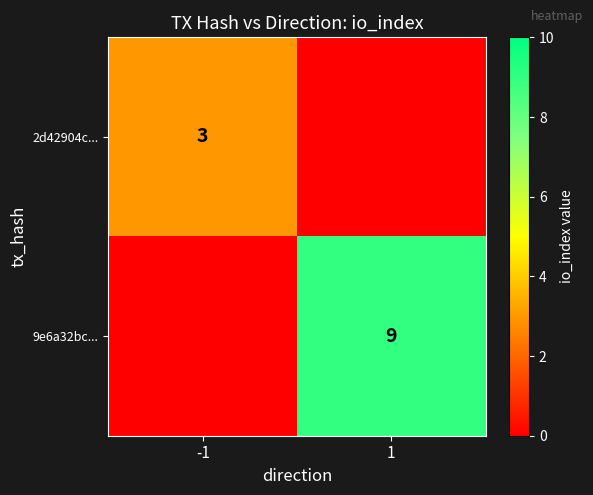

Is the value of 9e6a32bc... at 1 greater than the value of 2d42904c... at -1?

Yes